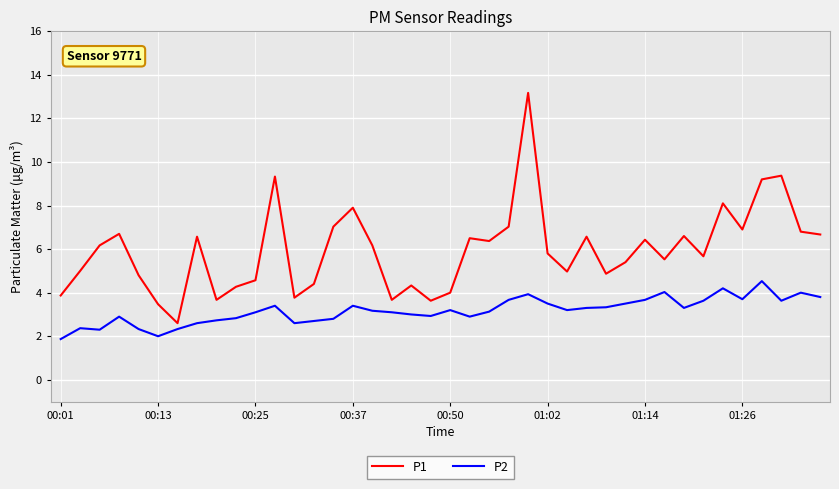

Rank the series by their average value, from lowest to highest.

P2, P1